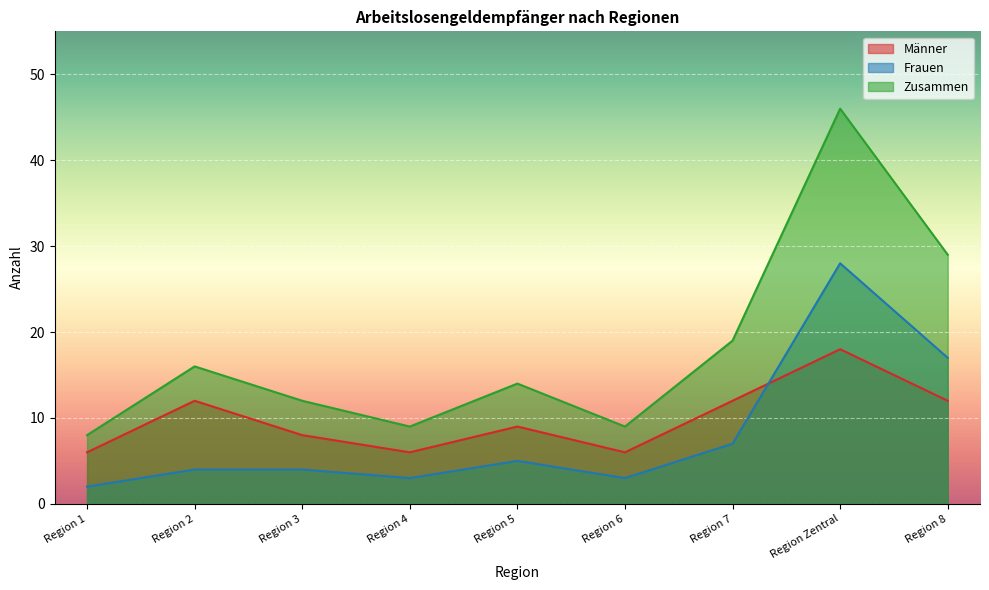

How many values in the Frauen series are below 4?

3